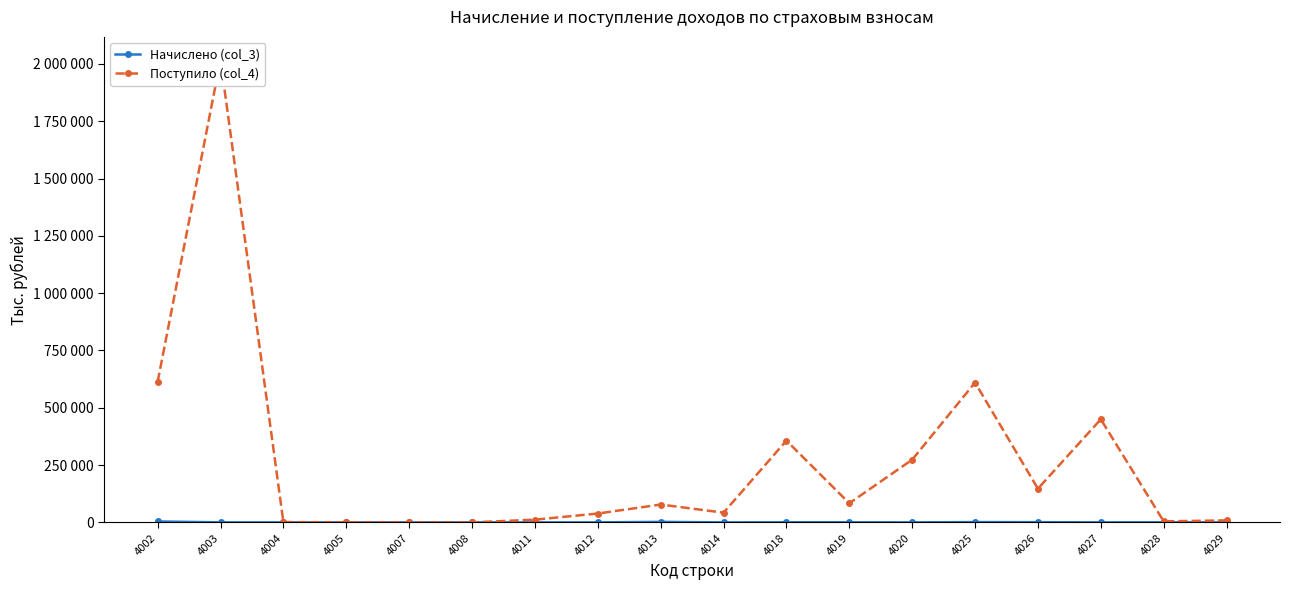

The Начислено (col_3) series shows 626 at 4019. True or false?

False